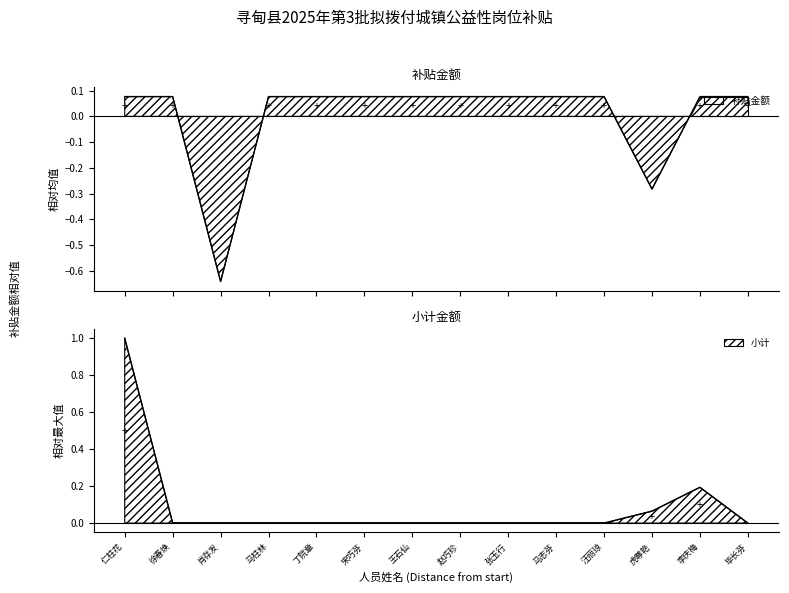

The value of 补贴金额(元) at 王石仙 is 0.1. True or false?

True